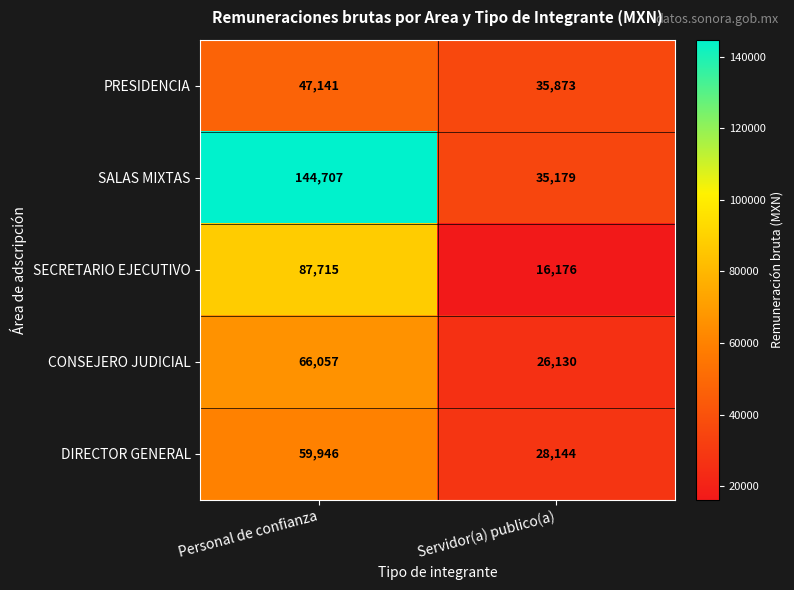

What is the approximate value of CONSEJERO JUDICIAL at Servidor(a) publico(a)?

26130